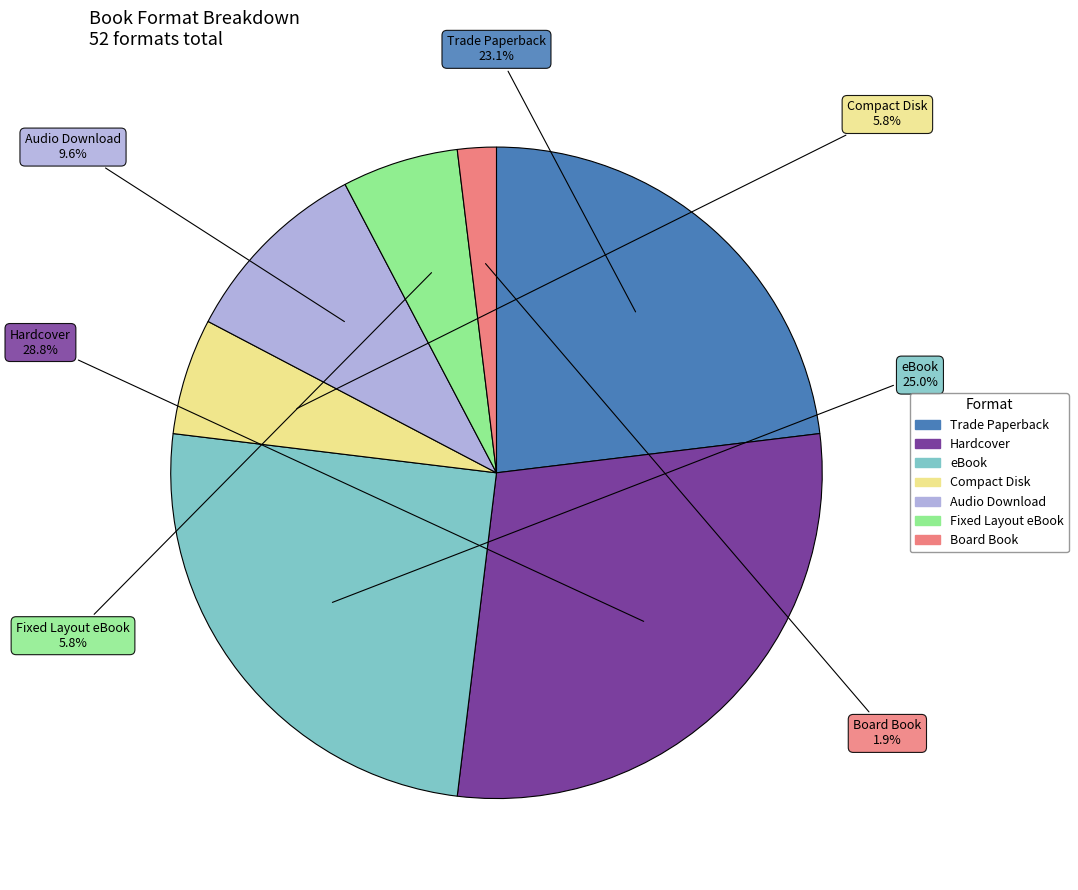

To the nearest percent, what is the average slice percentage?

14%